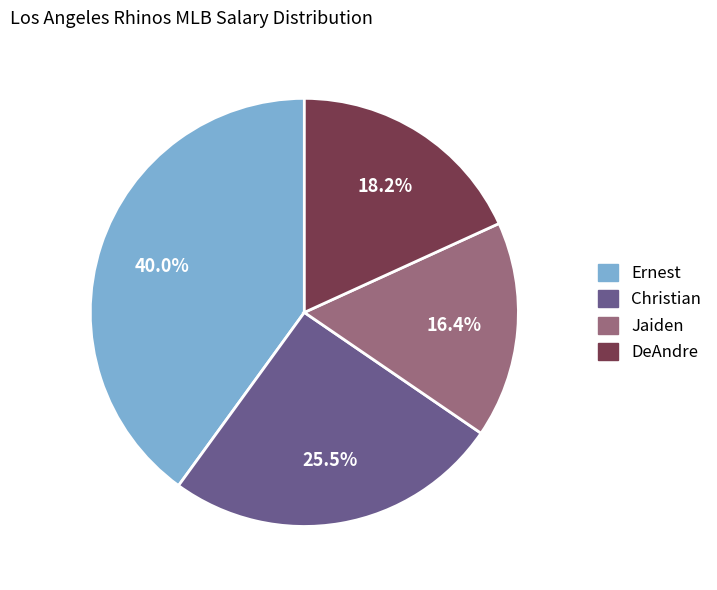

True or false: Ernest accounts for 48% of the total.

False